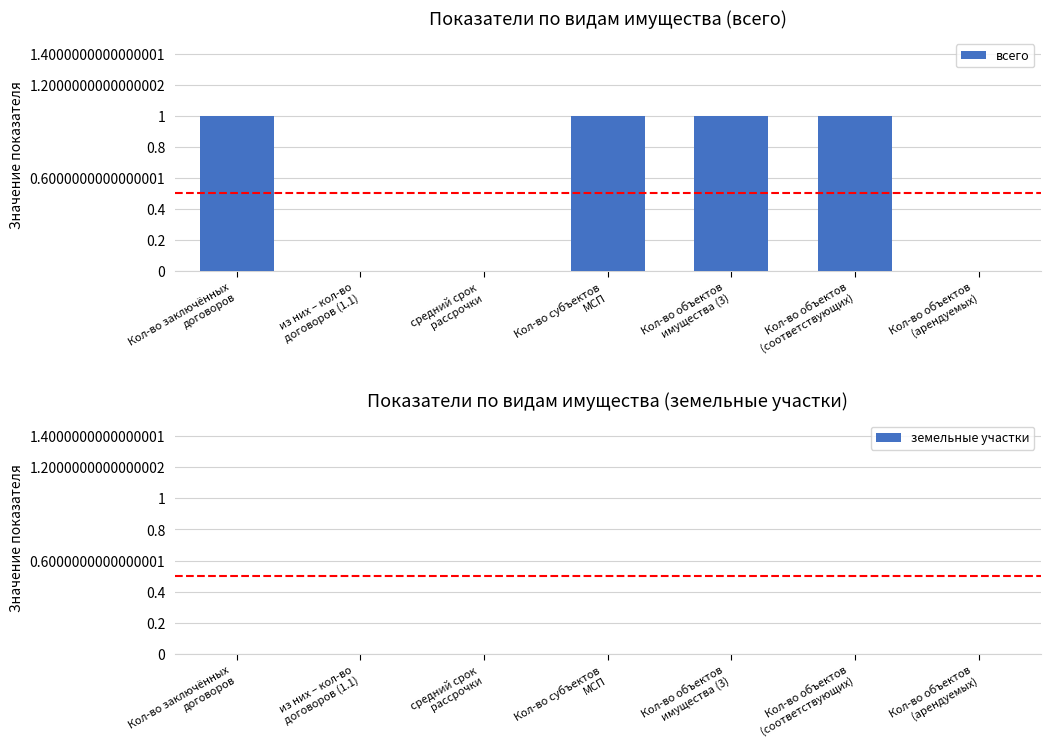

What is the sum of all values?

4